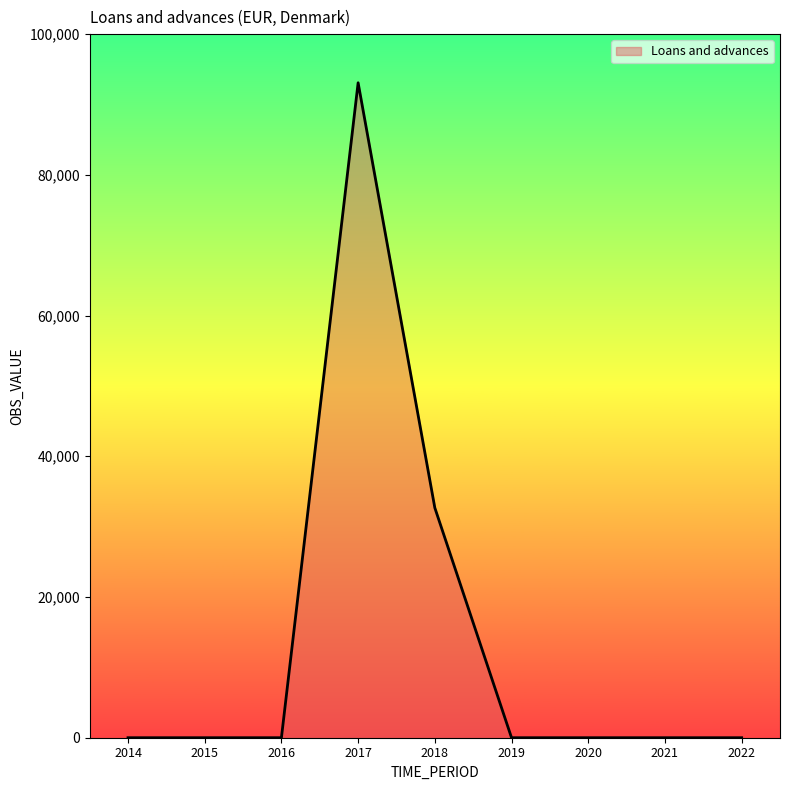

Which category has the highest value across all series?

2017